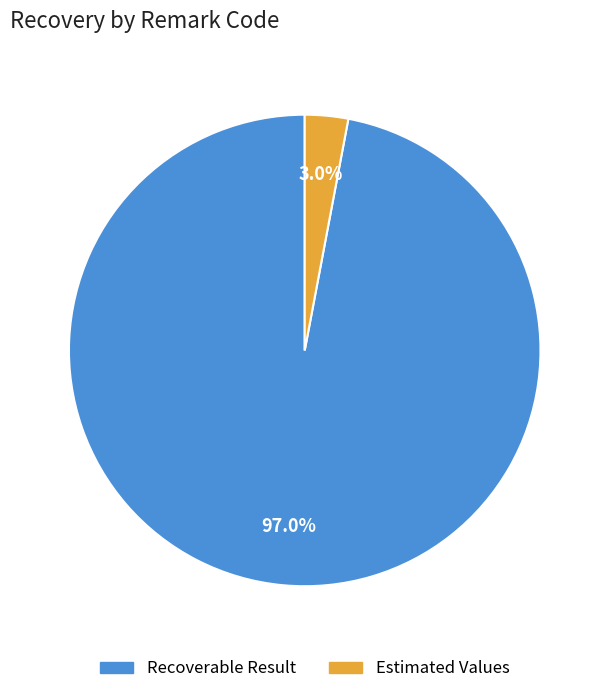

Is there a majority slice in this chart?

Yes